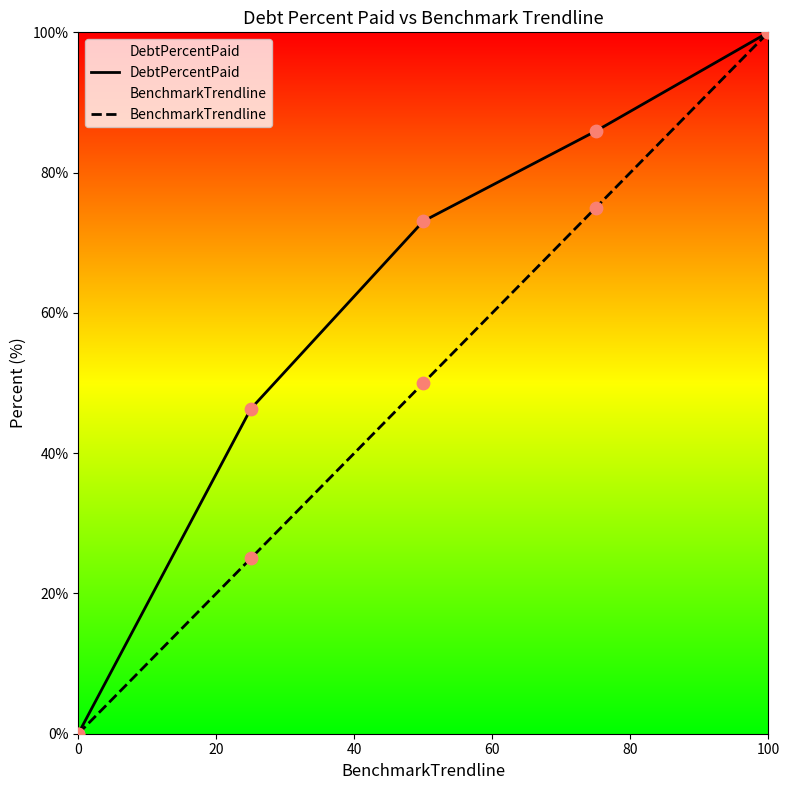

At which category is the sum across all series the highest?

100